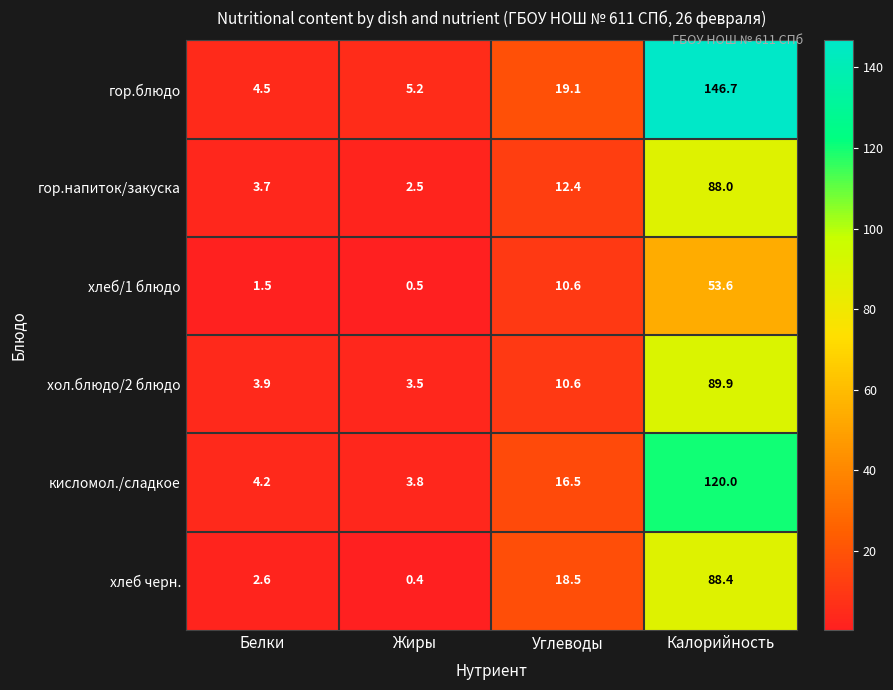

Count the number of categories in the chart.

4